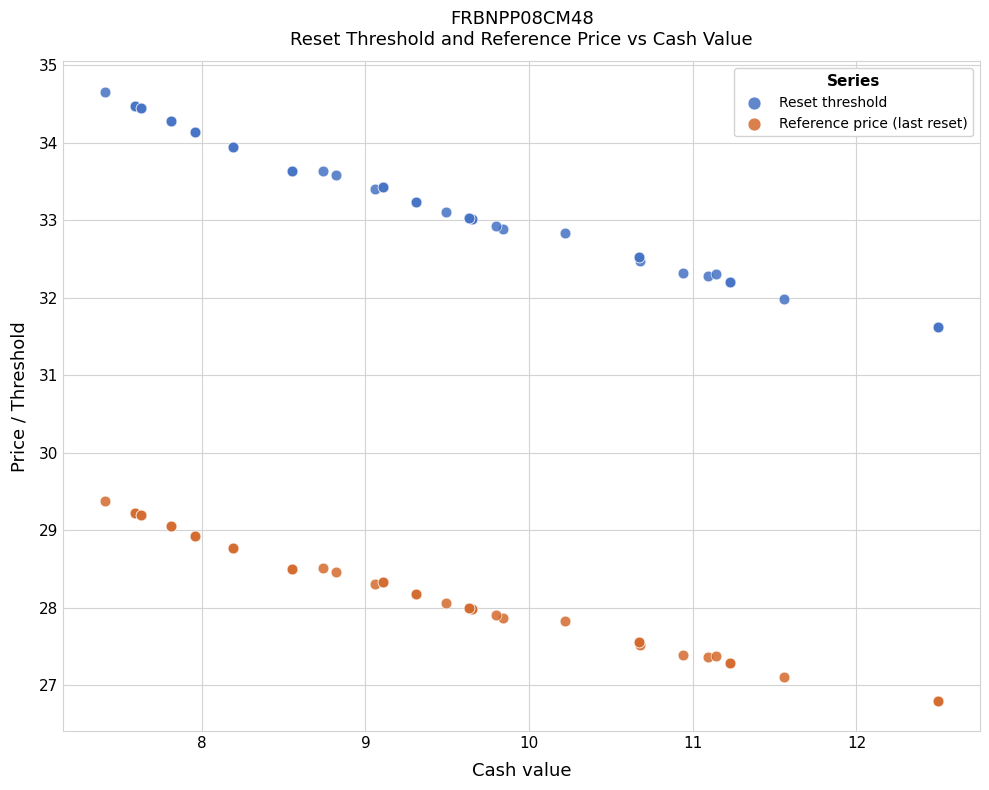

What are all the series names shown in the legend?

Reset threshold, Reference price (last reset)